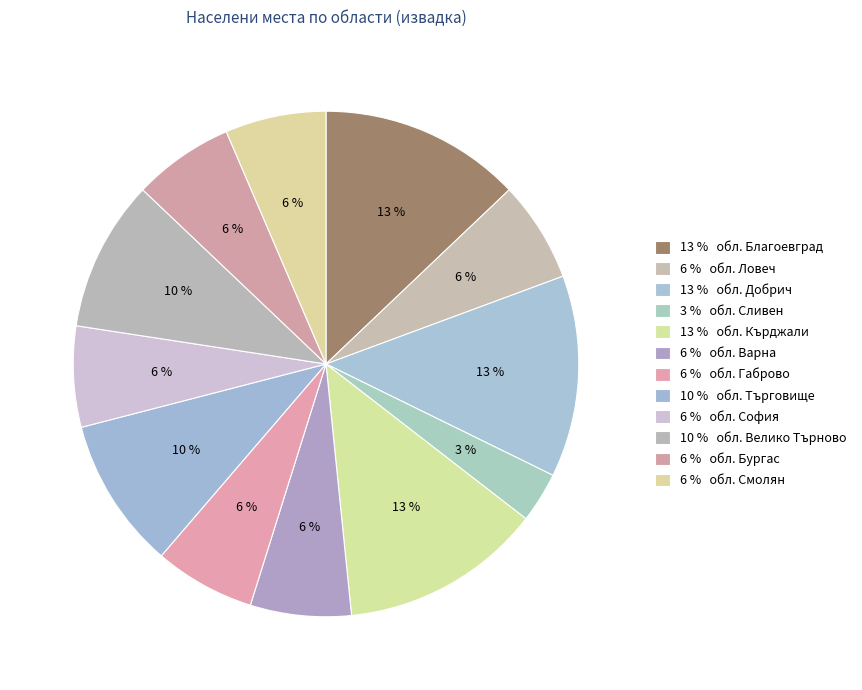

To the nearest percent, what is the average slice percentage?

8%